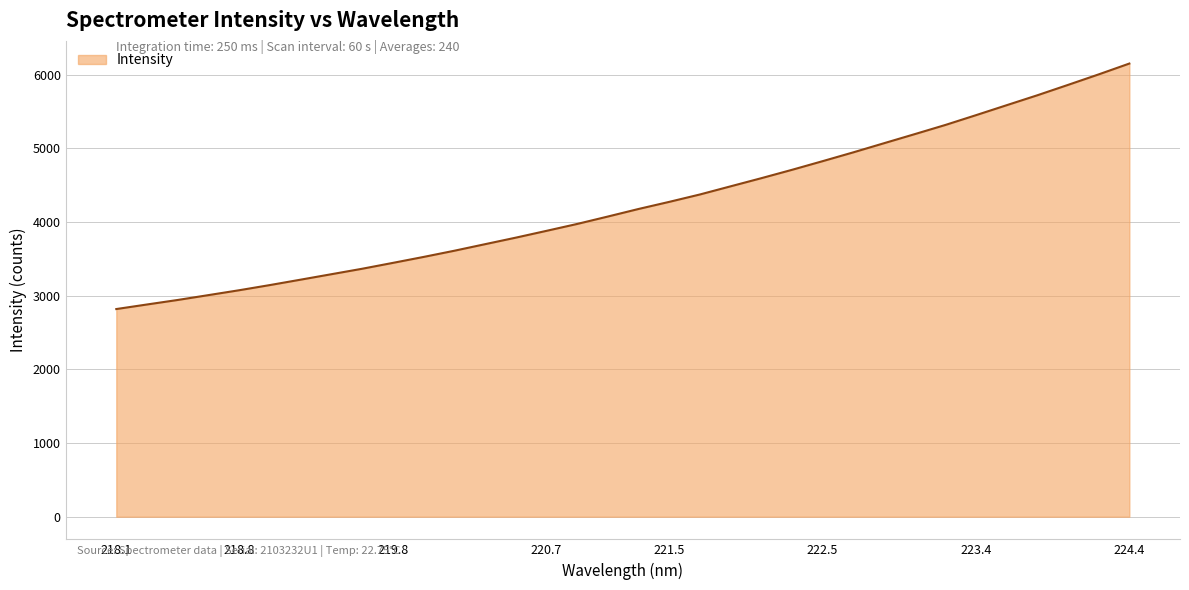

What is the difference between the maximum and minimum values?

3333.7